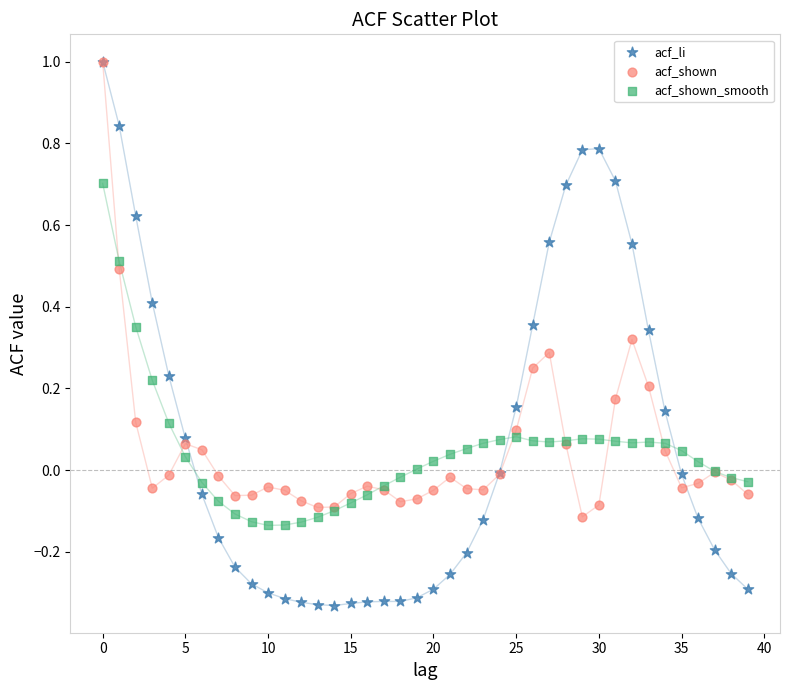

Which series has the largest Y range (max minus min)?

acf_li